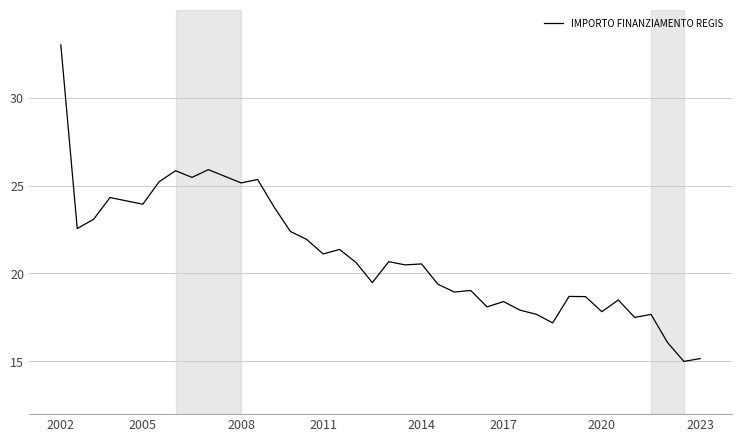

What is the difference between the maximum and minimum values?

18.0